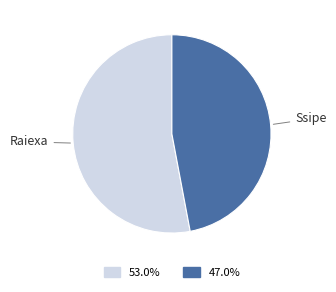

Is there a majority slice in this chart?

Yes